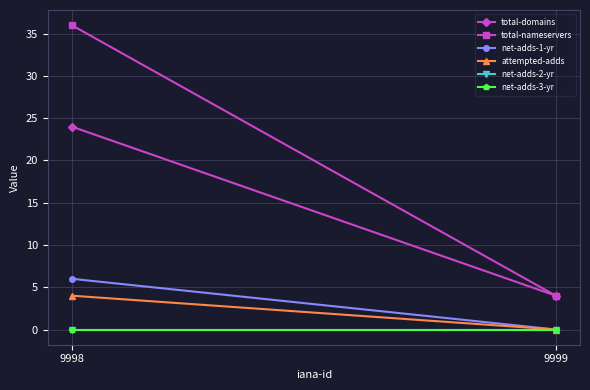

What is the sum of the total-domains values at 9999 and 9998?

28